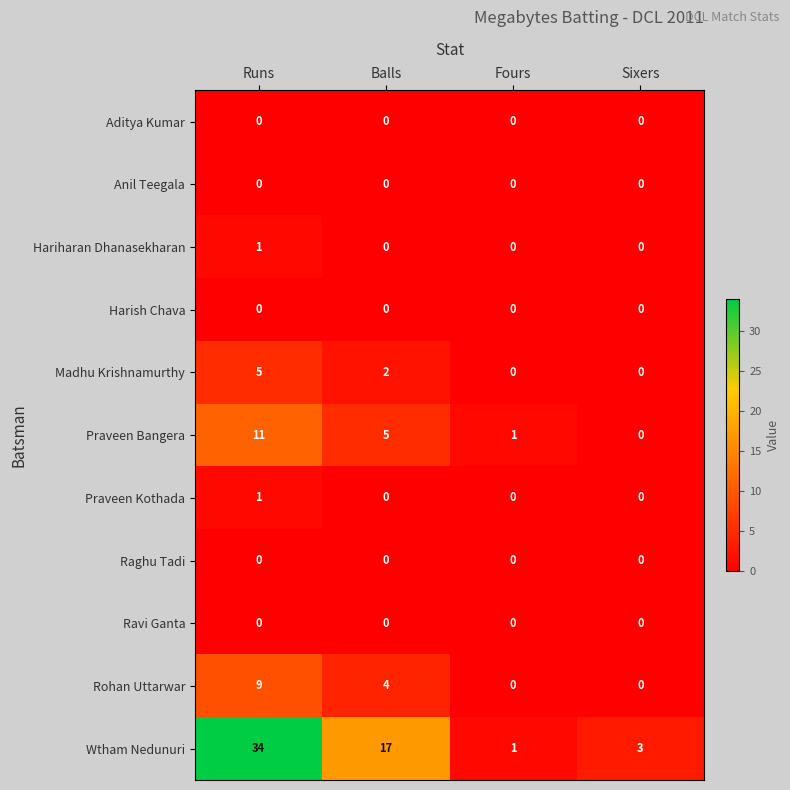

Which series has the largest range (max minus min)?

Wtham Nedunuri